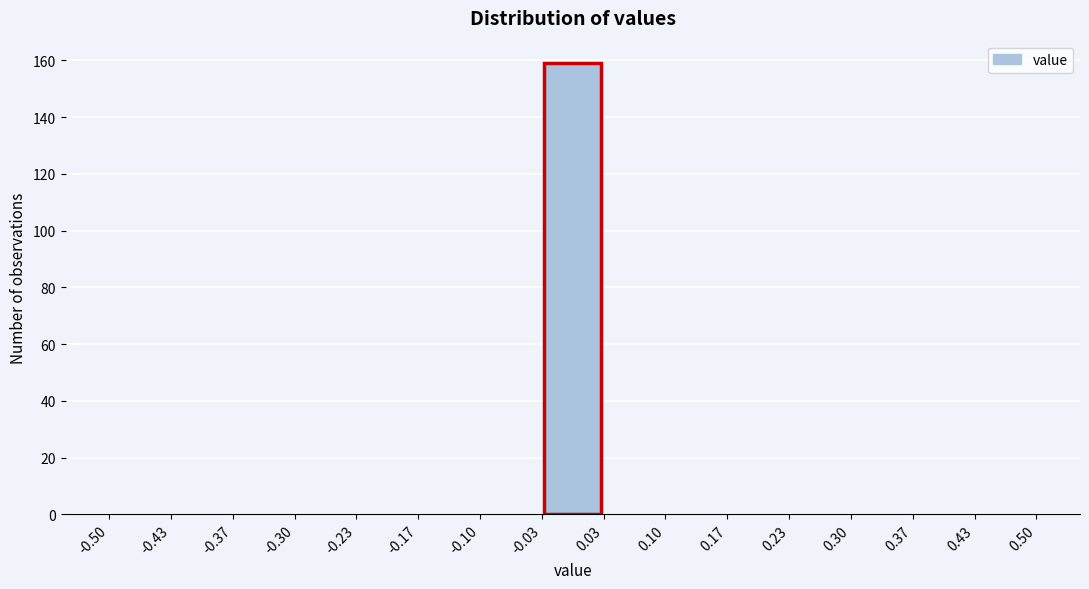

Over which range of the x-axis is the bar tallest?

-0.03 to 0.03